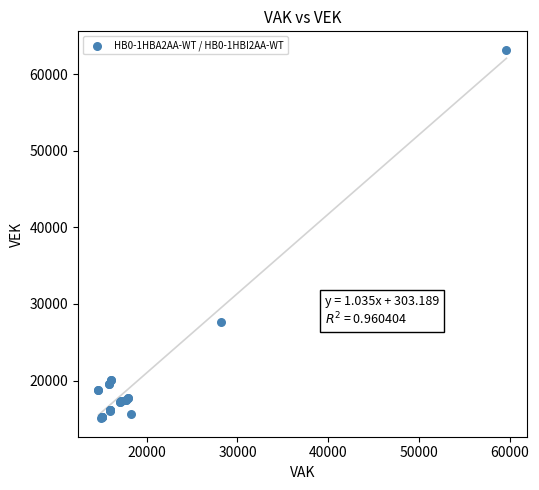

What Y value in the scatter plot is closest to 39124?

27631